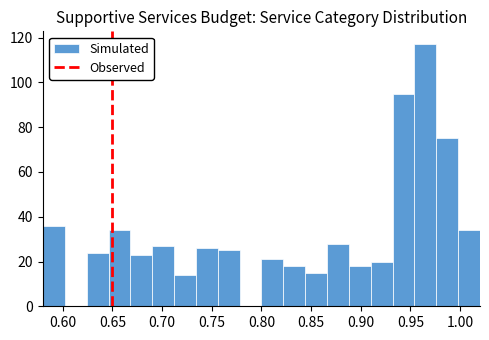

Which range on the x-axis has the tallest bar?

0.954 to 0.976